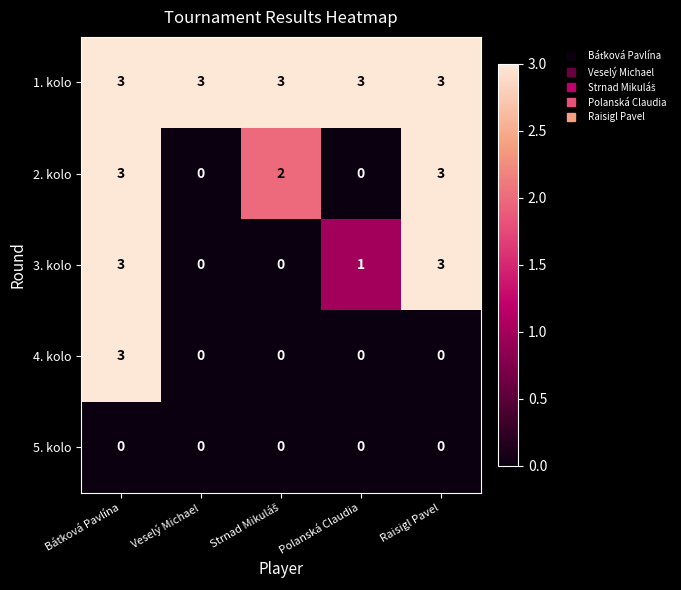

The value of 2. kolo at Veselý Michael is -1. True or false?

False